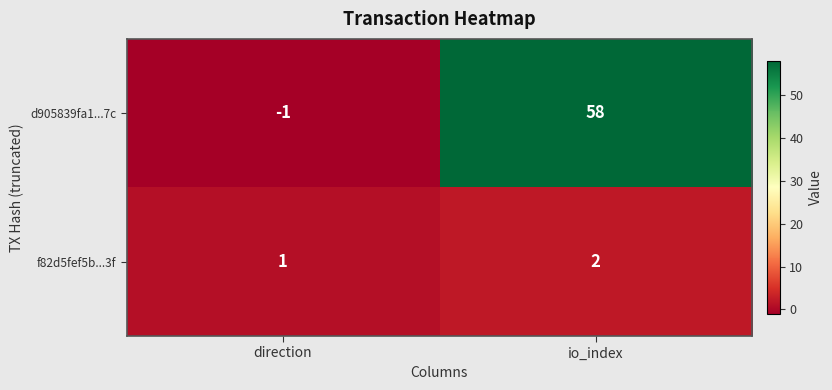

Reading left to right, list all the values displayed in this chart.

d905839fa1...7c: direction=-1	io_index=58
f82d5fef5b...3f: direction=1	io_index=2